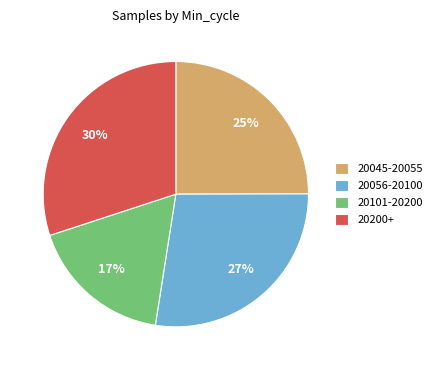

Which has a higher value, 20056-20100 or 20101-20200?

20056-20100